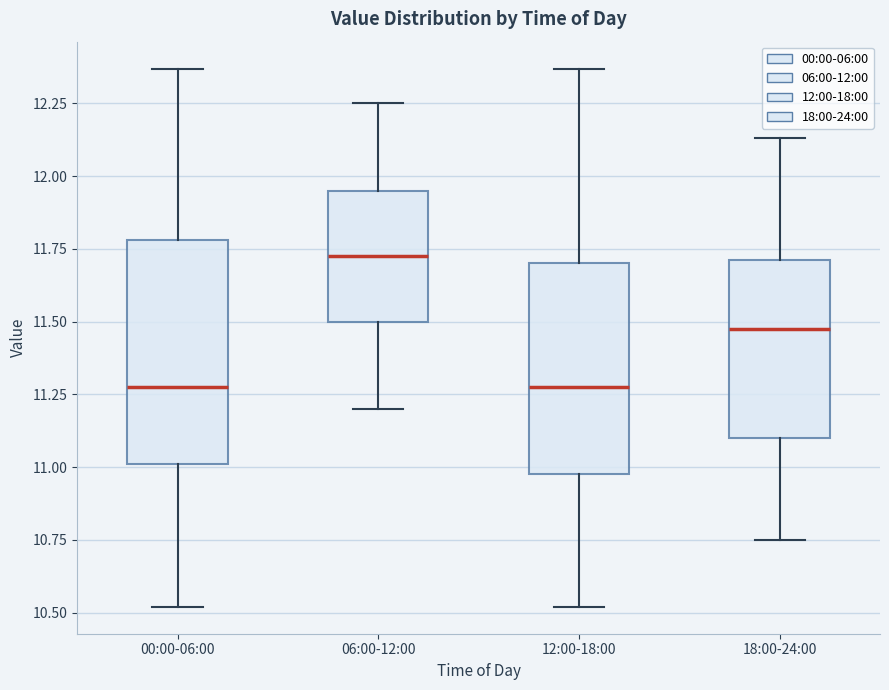

Where does the median line of the box for 18:00-24:00 sit on the y-axis? The values are not printed on the chart, so give them approximately, as read against the axis.

11.50